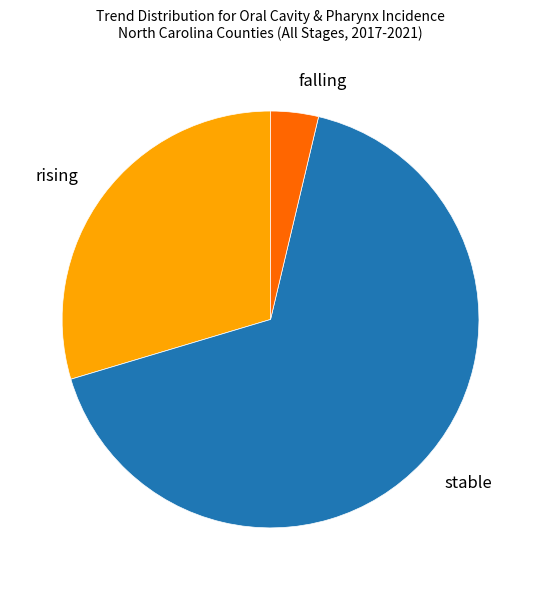

Which slice represents more than half of the pie?

stable